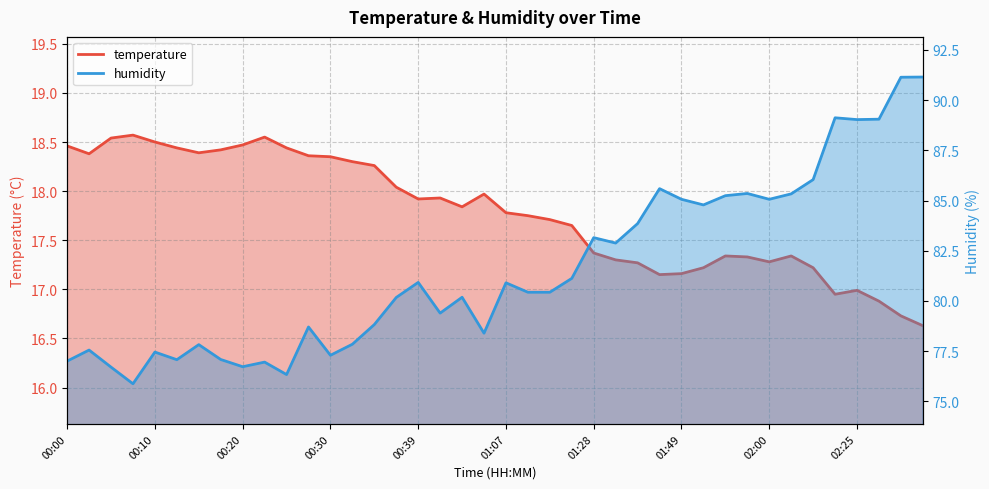

What is the minimum value for temperature?

16.6